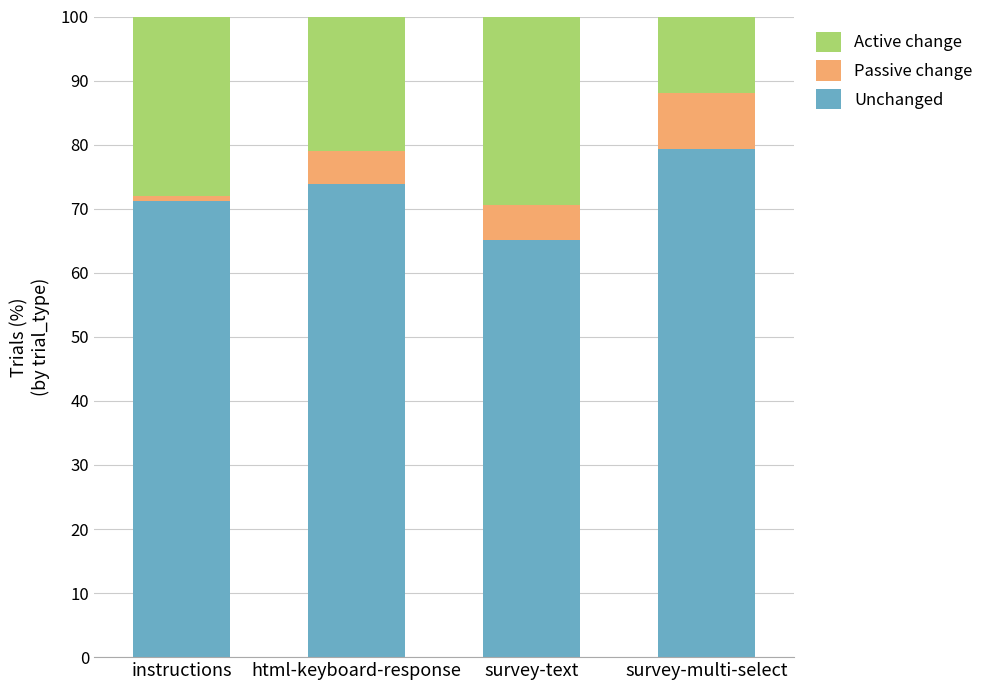

Rank the categories by Unchanged value from lowest to highest.

survey-text, instructions, html-keyboard-response, survey-multi-select